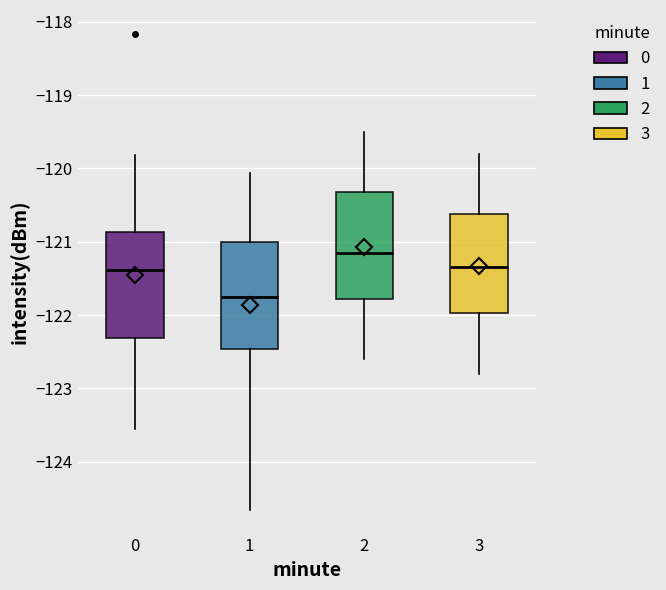

Reading left to right, transcribe this box plot: for each box, give where its median line is, the range the box spans, and where its two whiskers end, as read against the y-axis. The values are not printed on the chart, so give them approximately, as read against the axis.

0: median -121.4, box -122.3 to -120.9, whiskers -123.6 to -119.8
1: median -121.8, box -122.5 to -121.0, whiskers -124.7 to -120.1
2: median -121.1, box -121.8 to -120.3, whiskers -122.6 to -119.5
3: median -121.3, box -122.0 to -120.6, whiskers -122.8 to -119.8